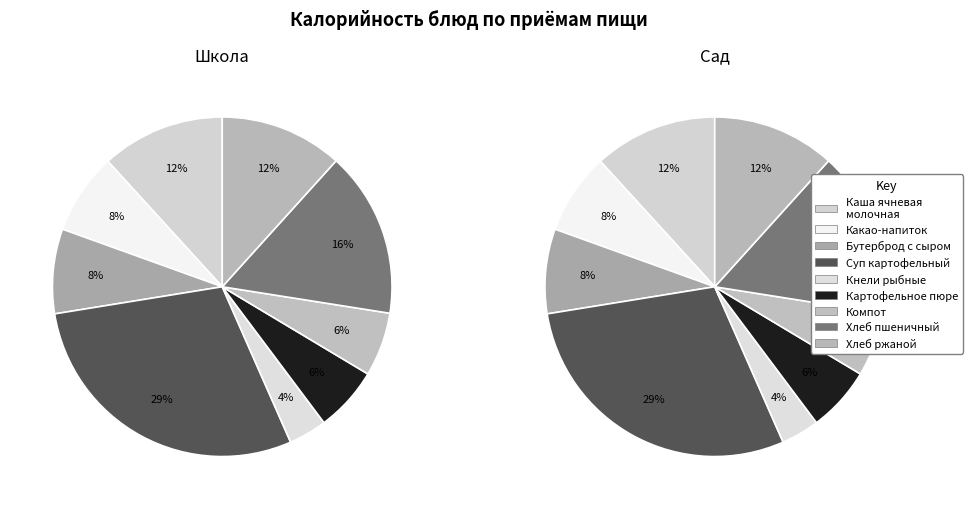

Approximately how many times larger is the value at Бутерброд с сыром compared to Хлеб пшеничный?

0.5